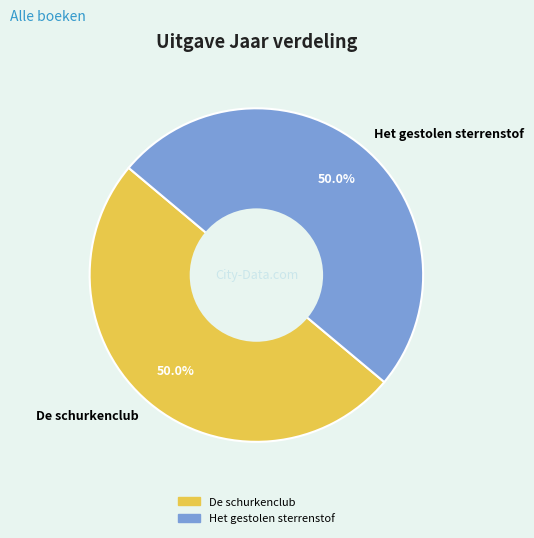

Is it true that Het gestolen sterrenstof is 50% of the pie?

True